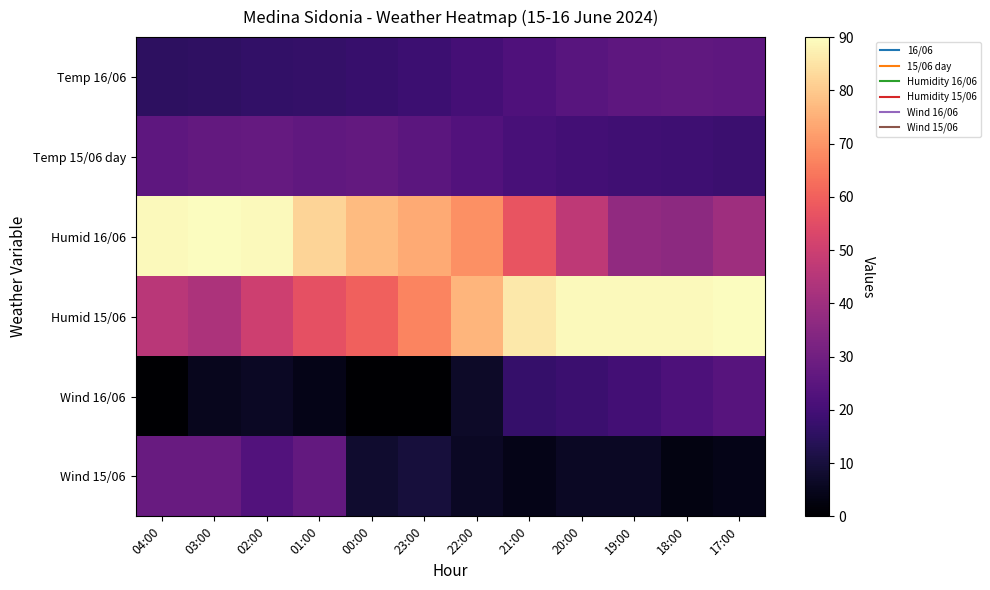

Reading left to right, extract all data points from this chart.

Temp 16/06: 04:00=15.2	03:00=15.6	02:00=16.2	01:00=16.7	00:00=17.5	23:00=18.6	22:00=20.1	21:00=22.3	20:00=24.4	19:00=25.9	18:00=26.3	17:00=26.0
Temp 15/06 day: 04:00=26.0	03:00=26.9	02:00=27.1	01:00=26.2	00:00=26.8	23:00=25.3	22:00=23.0	21:00=20.8	20:00=19.8	19:00=19.2	18:00=18.9	17:00=18.2
Humid 16/06: 04:00=89.0	03:00=90.0	02:00=89.0	01:00=82.0	00:00=77.0	23:00=74.0	22:00=69.0	21:00=57.0	20:00=47.0	19:00=37.0	18:00=36.0	17:00=40.0
Humid 15/06: 04:00=46.0	03:00=43.0	02:00=50.0	01:00=56.0	00:00=60.0	23:00=67.0	22:00=76.0	21:00=86.0	20:00=89.0	19:00=89.0	18:00=89.0	17:00=90.0
Wind 16/06: 04:00=0.0	03:00=5.0	02:00=6.0	01:00=4.0	00:00=0.0	23:00=0.0	22:00=7.0	21:00=17.0	20:00=18.0	19:00=20.0	18:00=22.0	17:00=24.0
Wind 15/06: 04:00=28.0	03:00=28.0	02:00=23.0	01:00=27.0	00:00=8.0	23:00=10.0	22:00=6.0	21:00=4.0	20:00=6.0	19:00=6.0	18:00=3.0	17:00=4.0